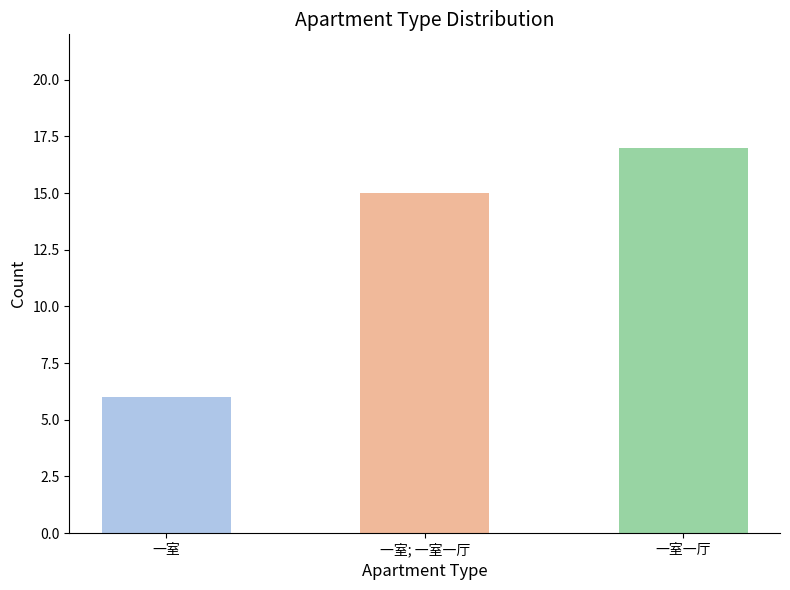

At which label is the value closest to 11?

一室; 一室一厅